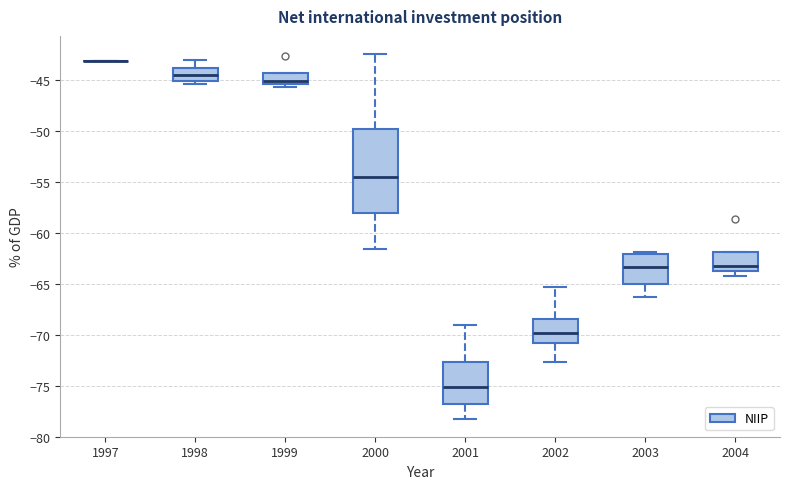

Reading left to right, transcribe this box plot: for each box, give where its median line is, the range the box spans, and where its two whiskers end, as read against the y-axis. The values are not printed on the chart, so give them approximately, as read against the axis.

1997: box collapsed to a line at -43.0, whiskers -43.0 to -43.0
1998: median -44.5, box -45.0 to -44.0, whiskers -45.5 to -43.0
1999: median -45.0, box -45.5 to -44.5, whiskers -45.5 (just below the box's lower edge) to -44.5
2000: median -54.5, box -58.0 to -50.0, whiskers -61.5 to -42.5
2001: median -75.0, box -77.0 to -72.5, whiskers -78.0 to -69.0
2002: median -70.0, box -71.0 to -68.5, whiskers -72.5 to -65.5
2003: median -63.5, box -65.0 to -62.0, whiskers -66.5 to -62.0 (just above the box's upper edge)
2004: median -63.5, box -64.0 to -62.0, whiskers -64.0 (just below the box's lower edge) to -62.0